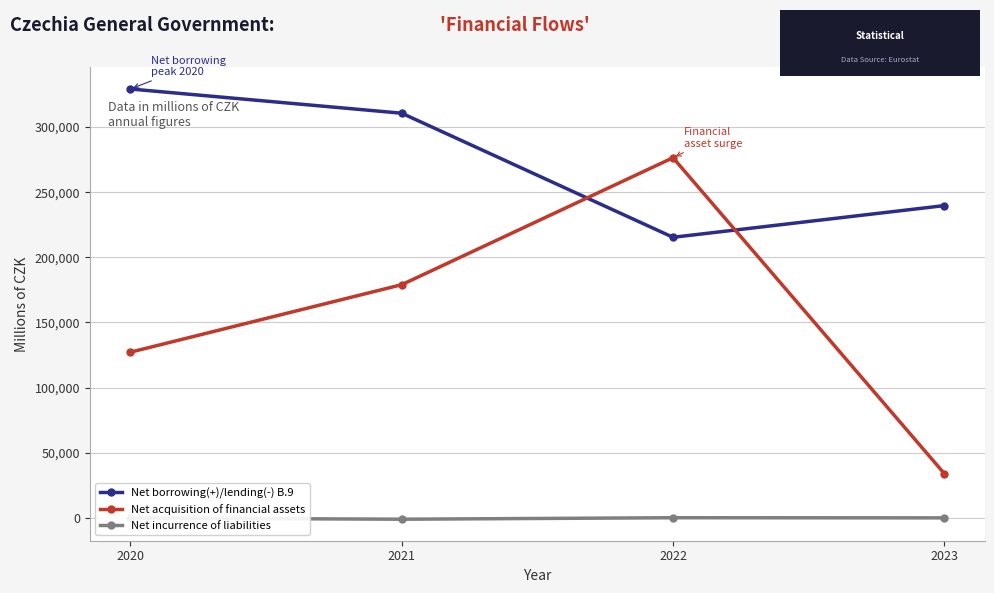

Between 2021 and 2023, which series saw the biggest shift?

Net acquisition of financial assets